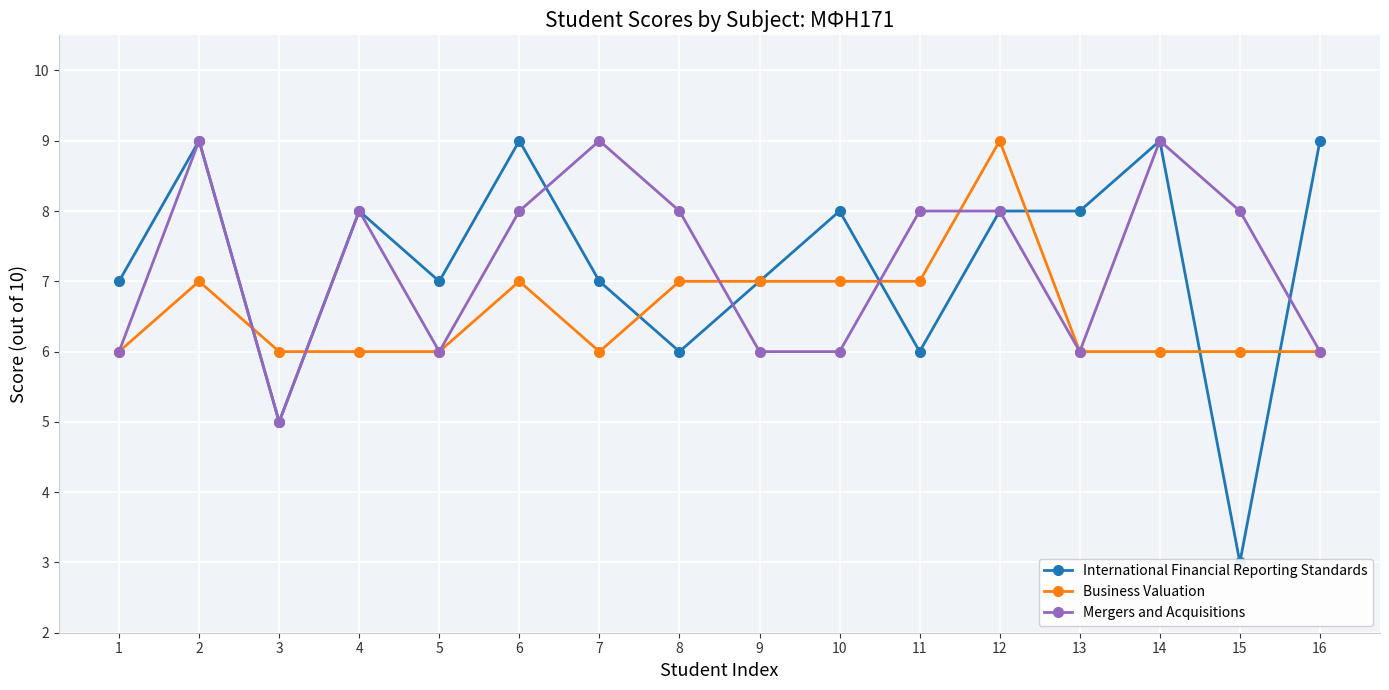

Where is the first local maximum for Business Valuation?

2